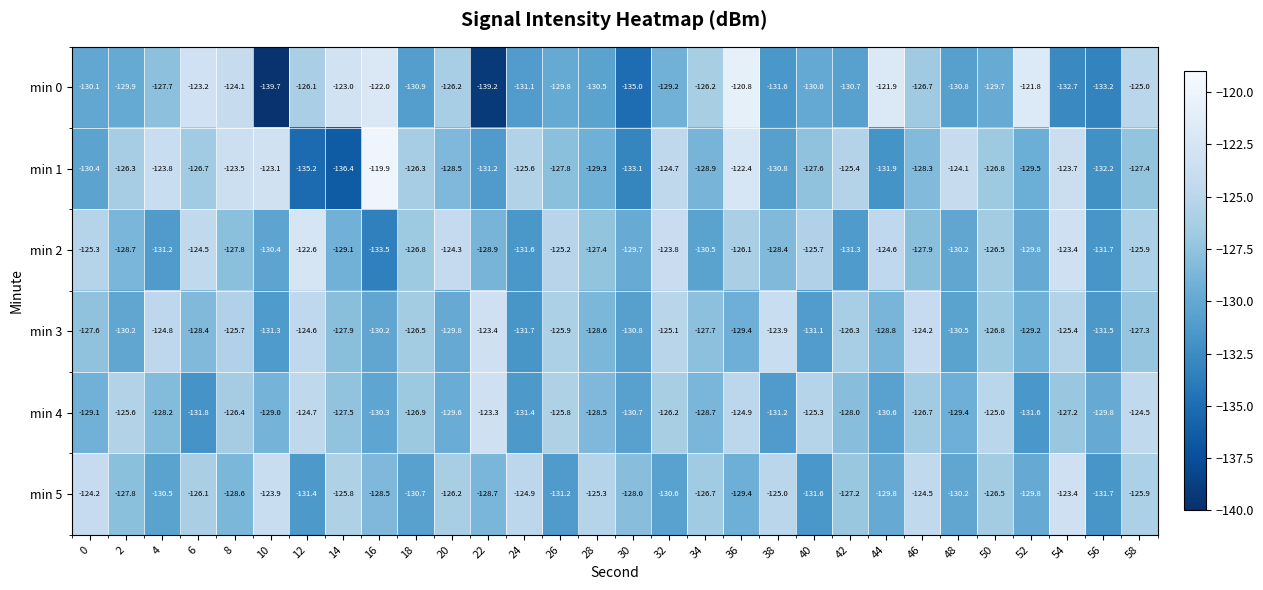

What value does the min 2 series have at 20?

-124.3